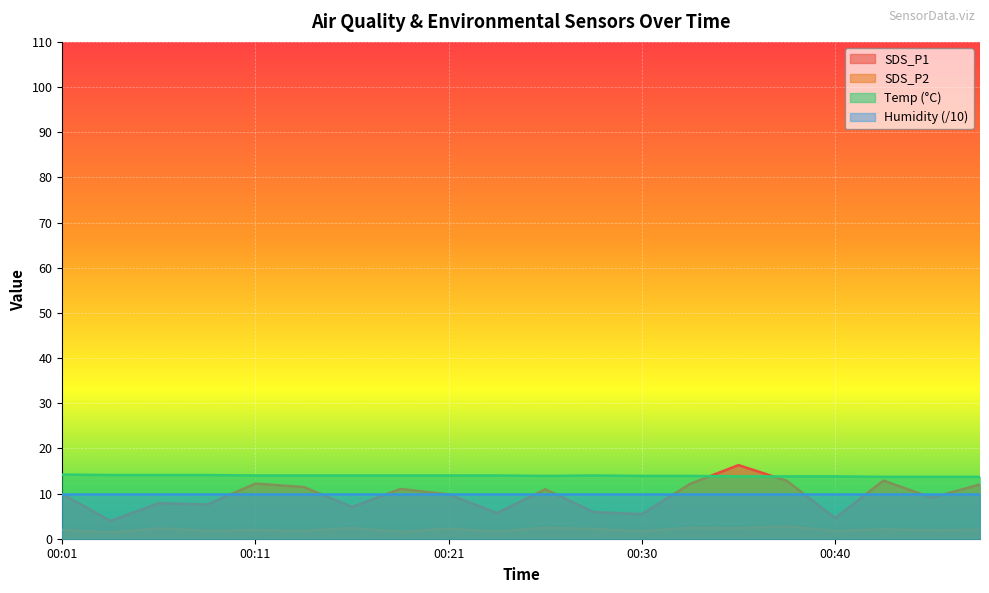

Which has a higher value, 00:09 or 00:45?

00:45